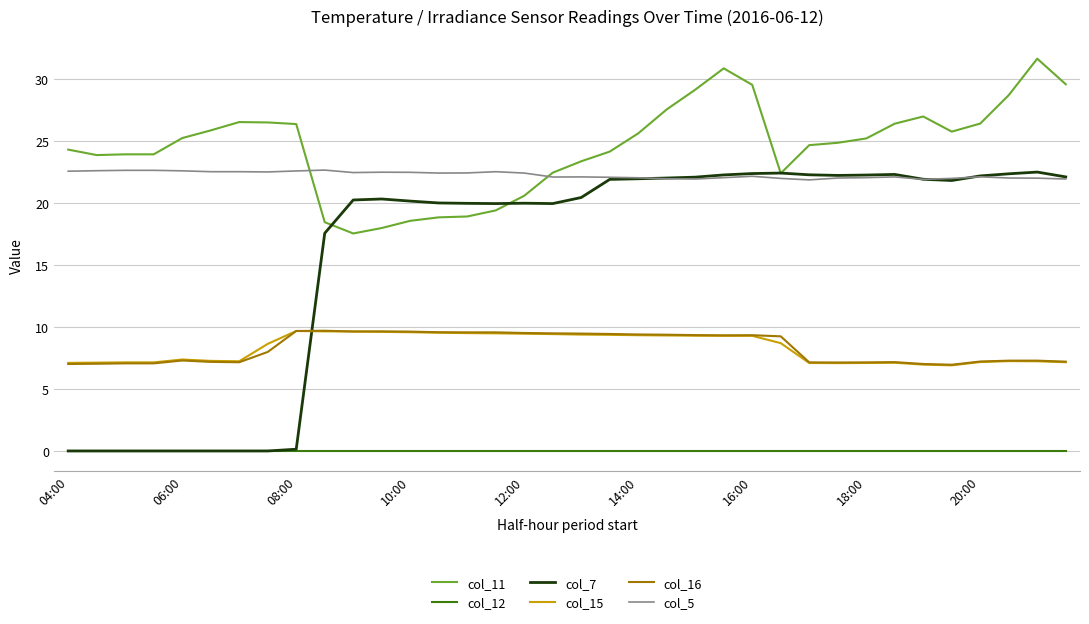

Which series has the widest spread of values?

col_7